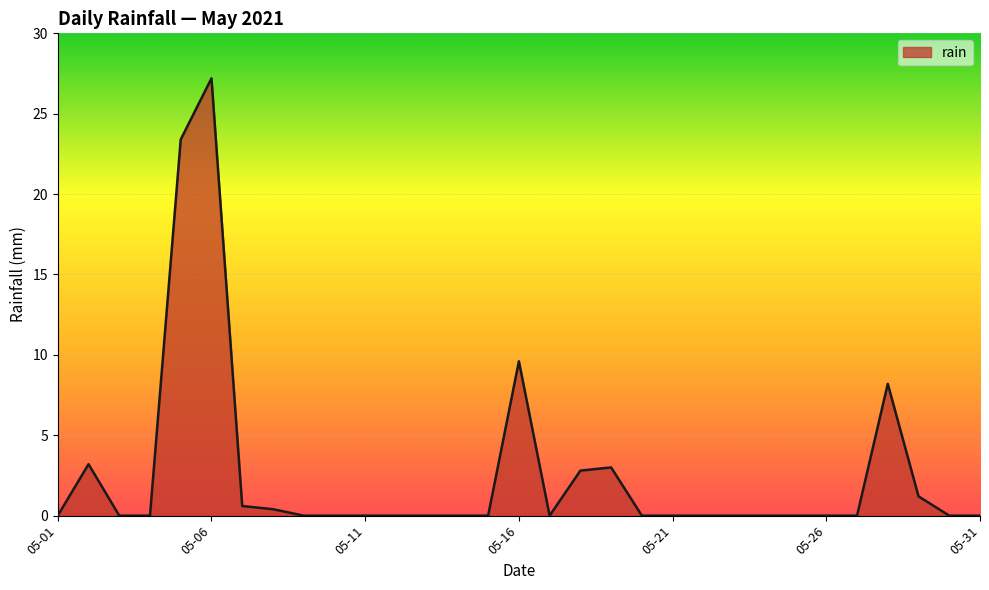

At which category does the chart reach its peak across all series?

05-06